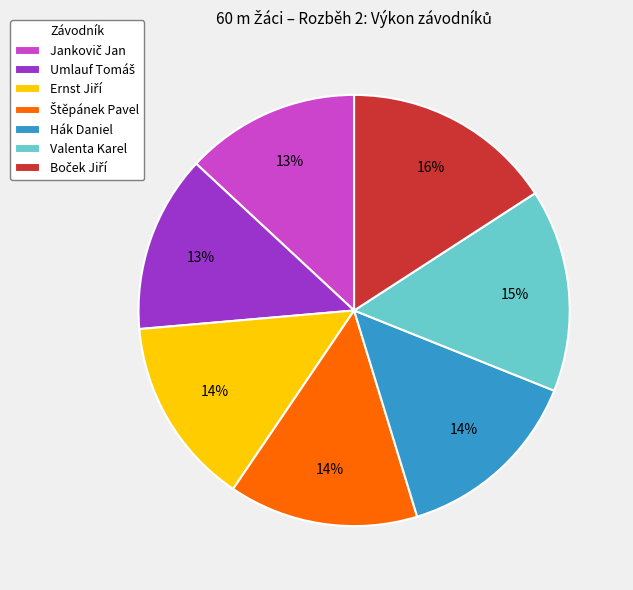

Is the sum of Hák Daniel and Valenta Karel greater than half?

No